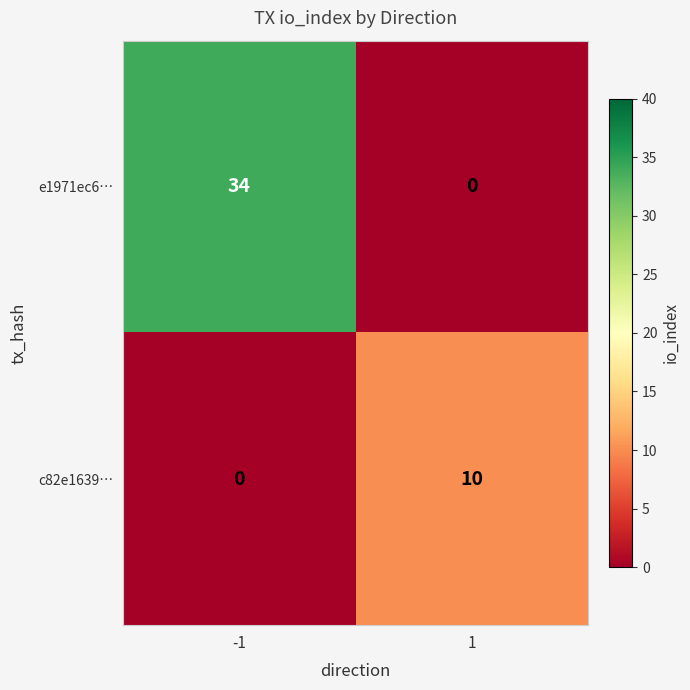

Rank the series at 1 from lowest to highest value.

e1971ec6…, c82e1639…